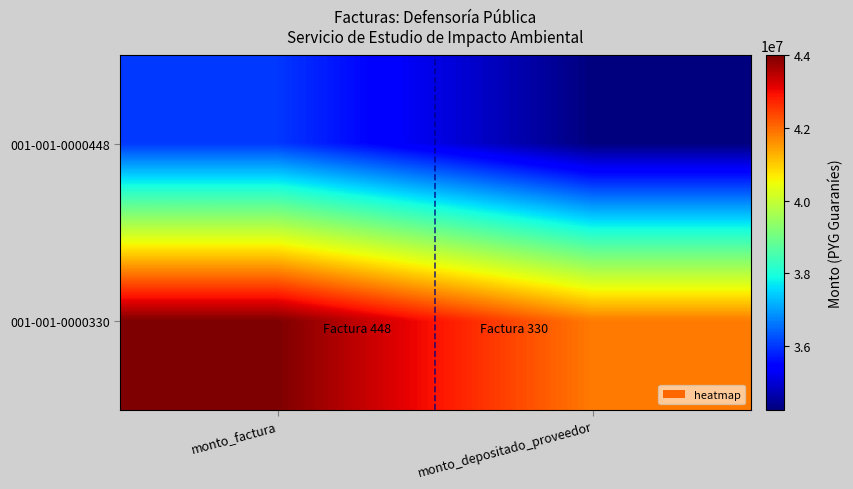

How many categories are shown in the chart?

2